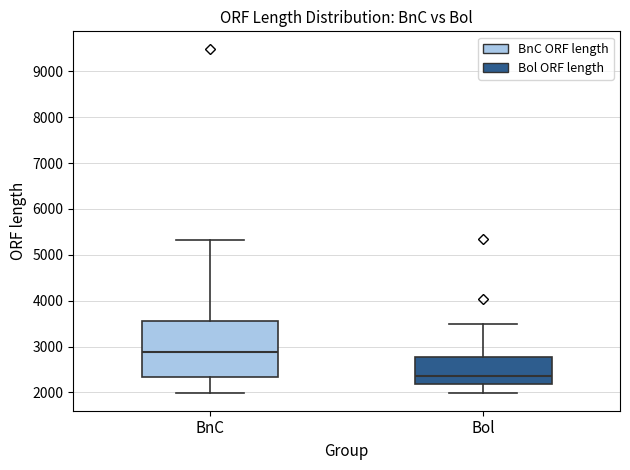

Where does the median line of the box for BnC sit on the y-axis? The values are not printed on the chart, so give them approximately, as read against the axis.

2900